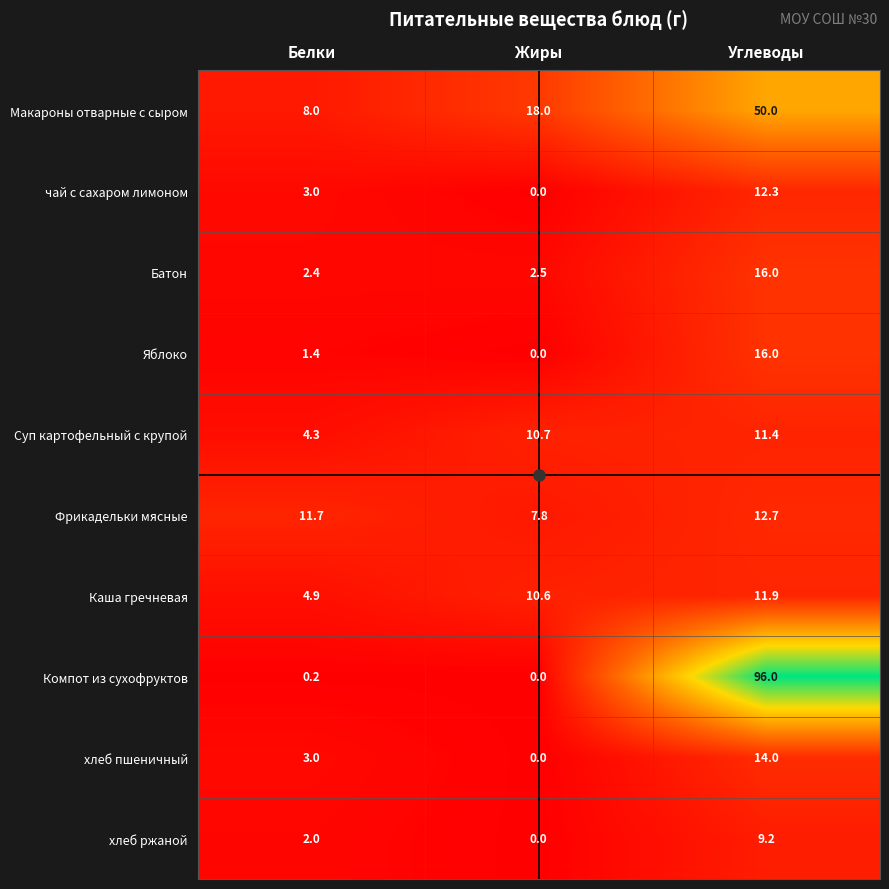

What is the approximate value of Фрикадельки мясные at Белки?

11.7